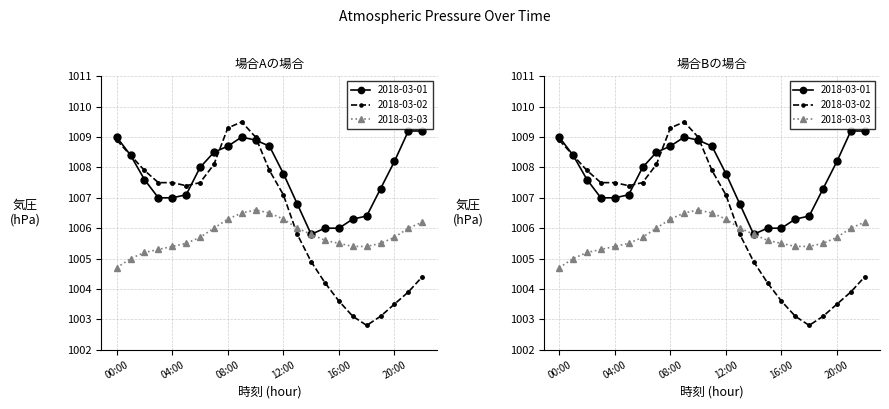

How many data points in 2018-03-01 are above 1007?

15